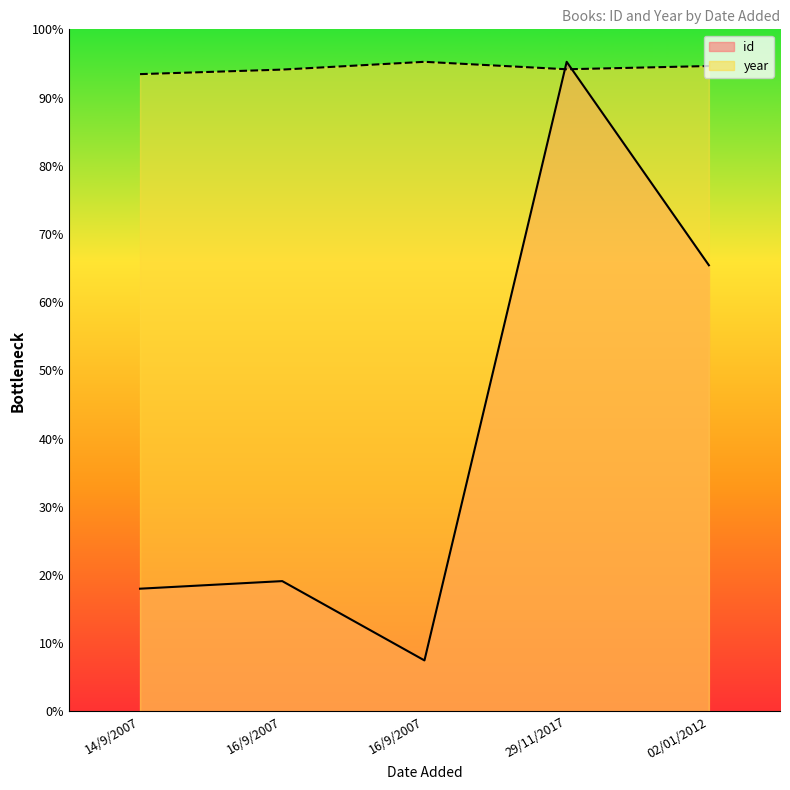

How many values in the year series are below 1977?

2